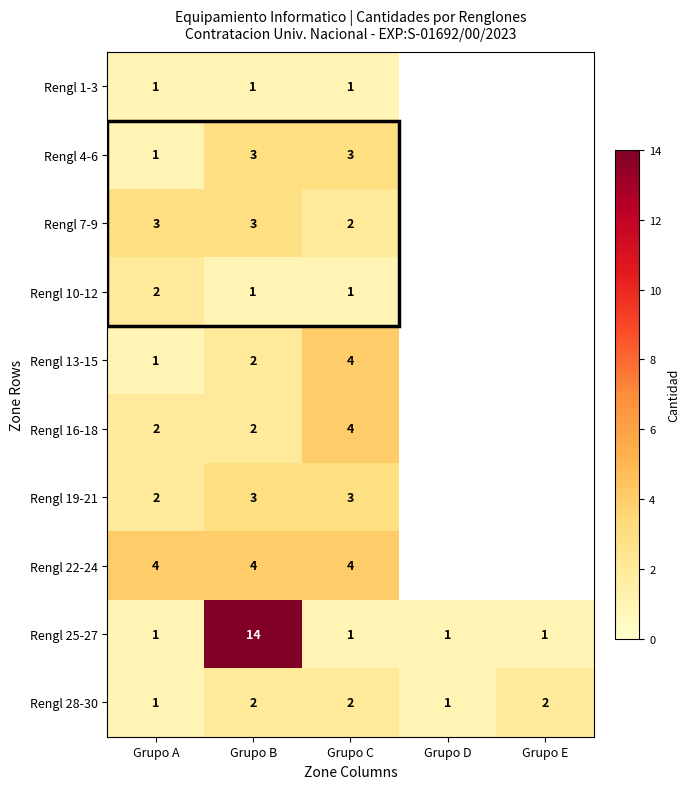

True or false: Rengl 22-24 has a value of 2 at Grupo A.

False